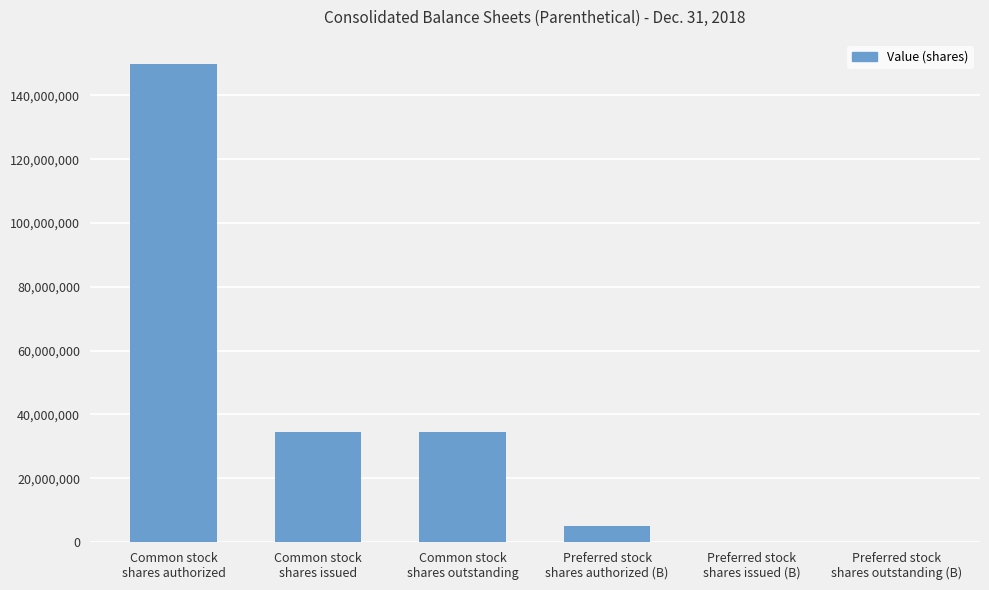

What is the greatest value displayed?

150000000